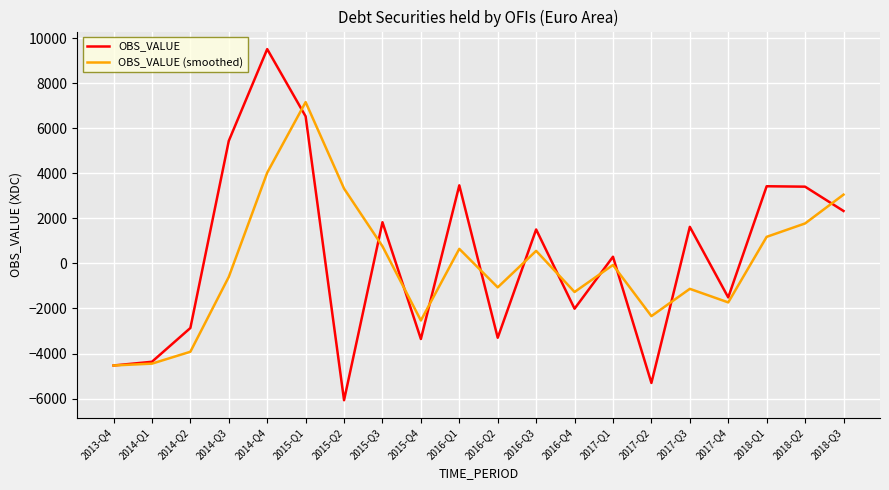

At which category does the chart reach its minimum across all series?

2015-Q2